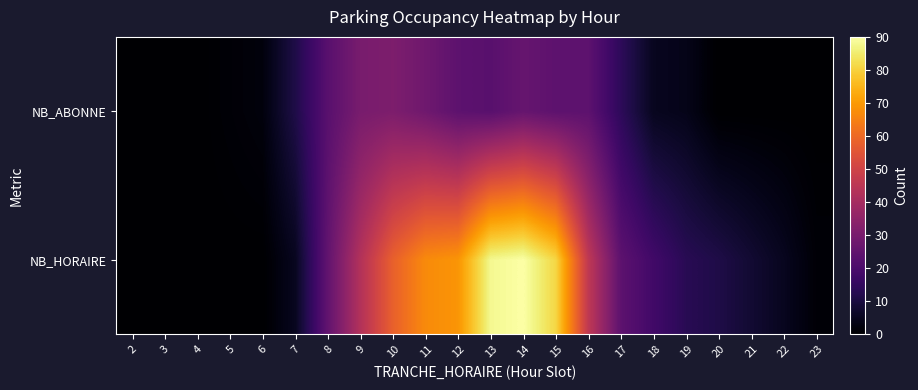

How many data points does each series have?

22